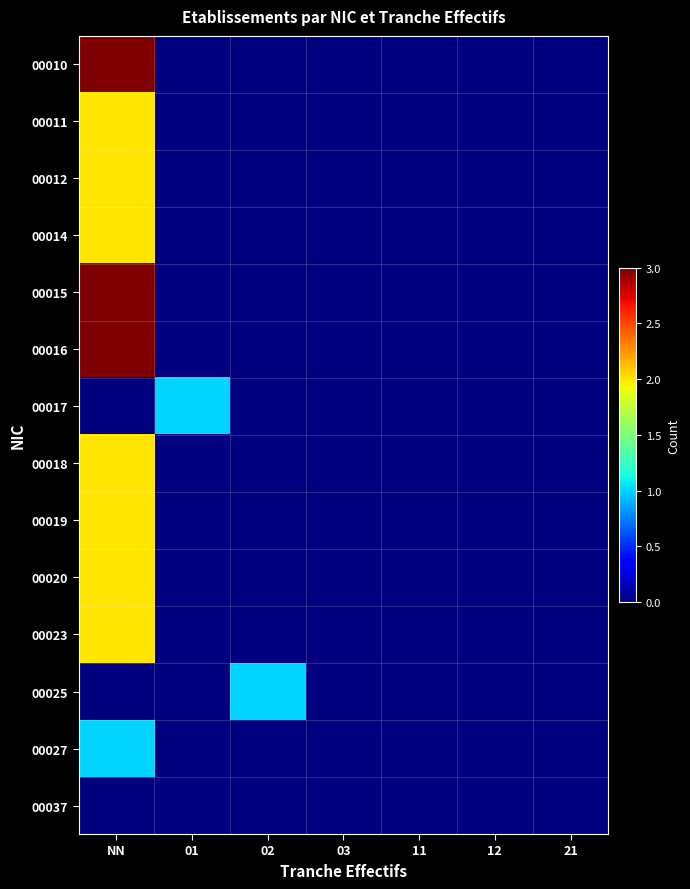

Reading left to right, list all the values displayed in this chart.

00010: NN=3	01=0	02=0	03=0	11=0	12=0	21=0
00011: NN=2	01=0	02=0	03=0	11=0	12=0	21=0
00012: NN=2	01=0	02=0	03=0	11=0	12=0	21=0
00014: NN=2	01=0	02=0	03=0	11=0	12=0	21=0
00015: NN=3	01=0	02=0	03=0	11=0	12=0	21=0
00016: NN=3	01=0	02=0	03=0	11=0	12=0	21=0
00017: NN=0	01=1	02=0	03=0	11=0	12=0	21=0
00018: NN=2	01=0	02=0	03=0	11=0	12=0	21=0
00019: NN=2	01=0	02=0	03=0	11=0	12=0	21=0
00020: NN=2	01=0	02=0	03=0	11=0	12=0	21=0
00023: NN=2	01=0	02=0	03=0	11=0	12=0	21=0
00025: NN=0	01=0	02=1	03=0	11=0	12=0	21=0
00027: NN=1	01=0	02=0	03=0	11=0	12=0	21=0
00037: NN=0	01=0	02=0	03=0	11=0	12=0	21=0